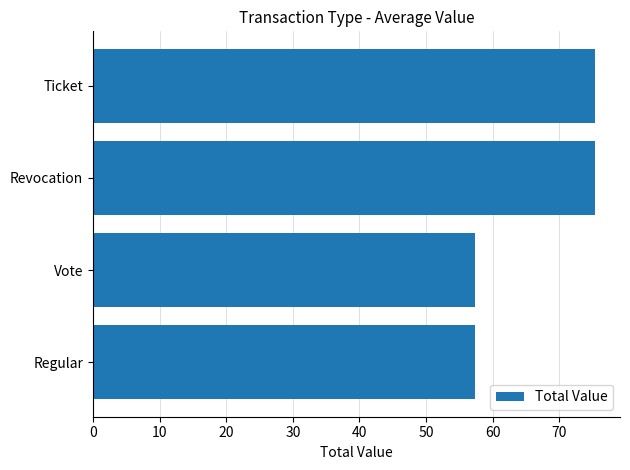

What is the maximum value shown in the chart?

75.3